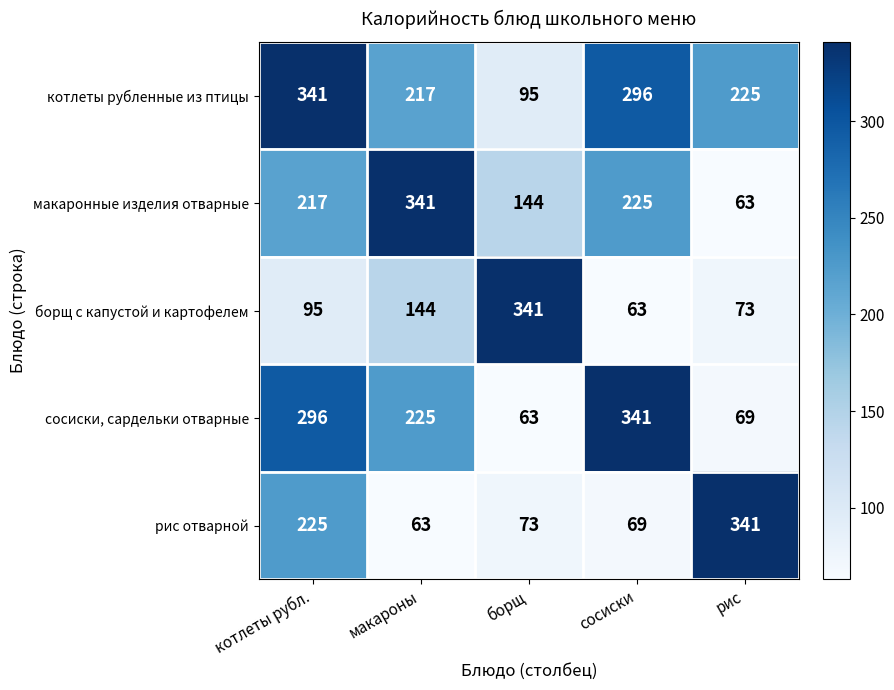

Reading right to left, list all the values displayed in this chart.

котлеты рубленные из птицы: 225	296	95	217	341
макаронные изделия отварные: 63	225	144	341	217
борщ с капустой и картофелем: 73	63	341	144	95
сосиски, сардельки отварные: 69	341	63	225	296
рис отварной: 341	69	73	63	225